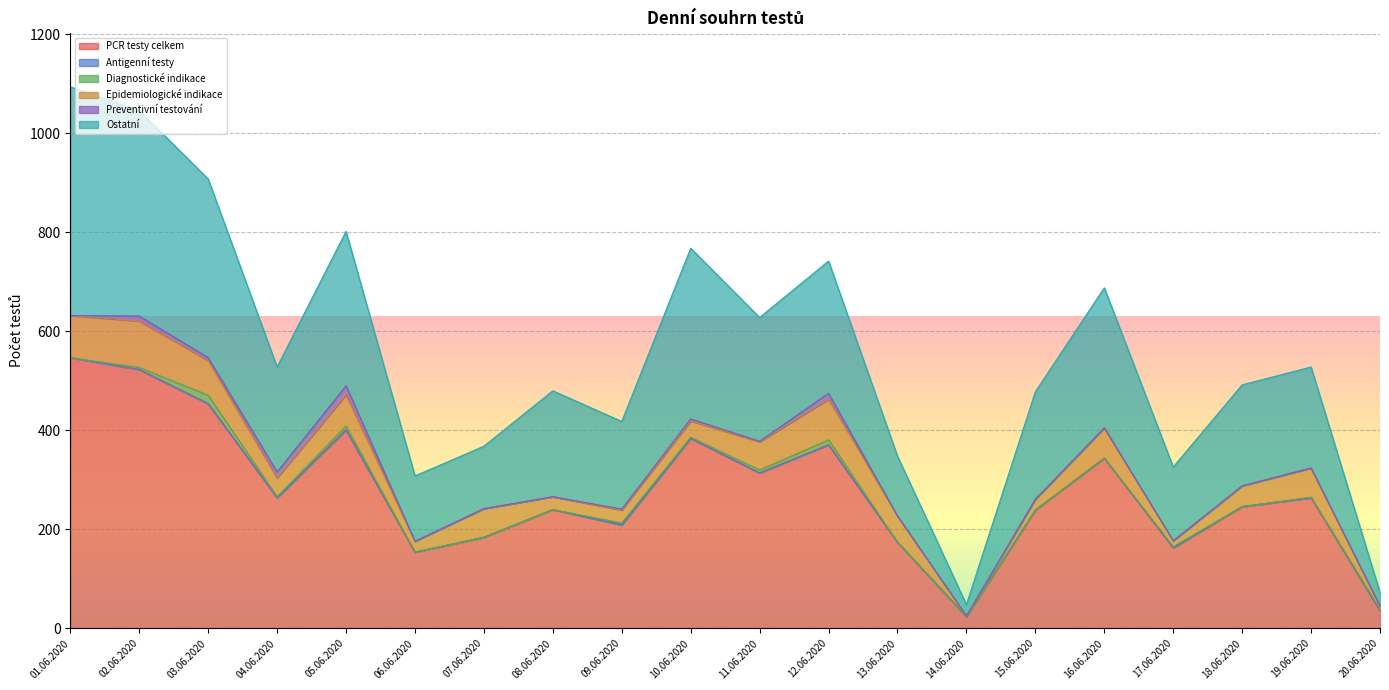

True or false: Antigenní testy has more than 2 interior local peaks.

False